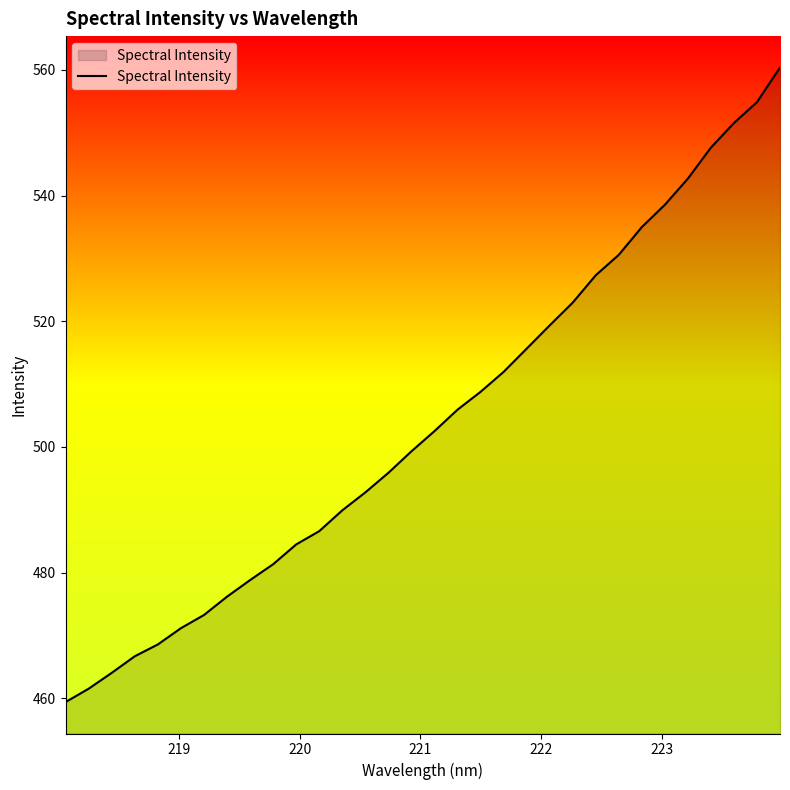

What is the difference between the maximum and minimum values?

101.0